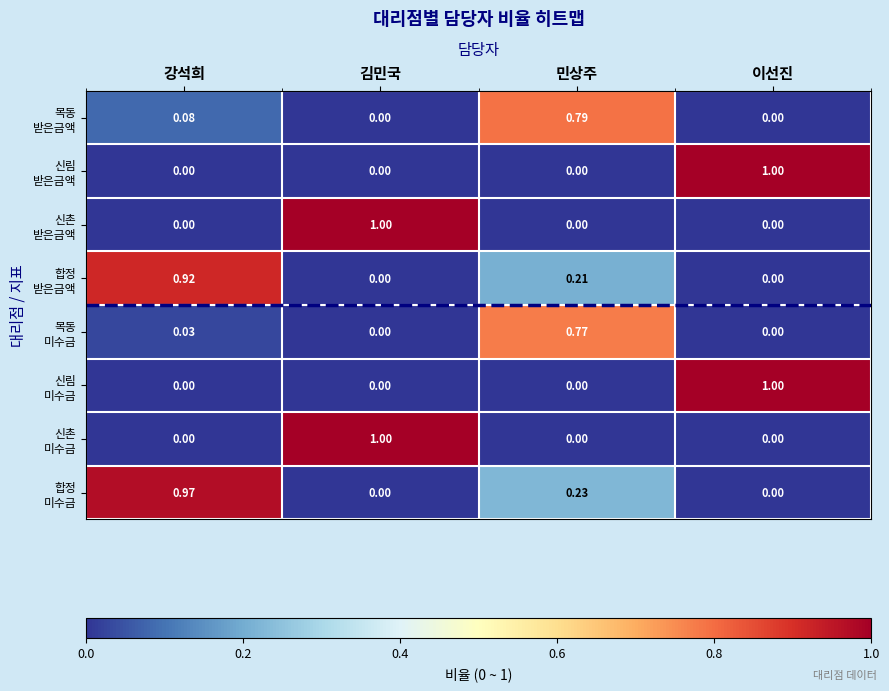

How many series are shown in this chart?

8